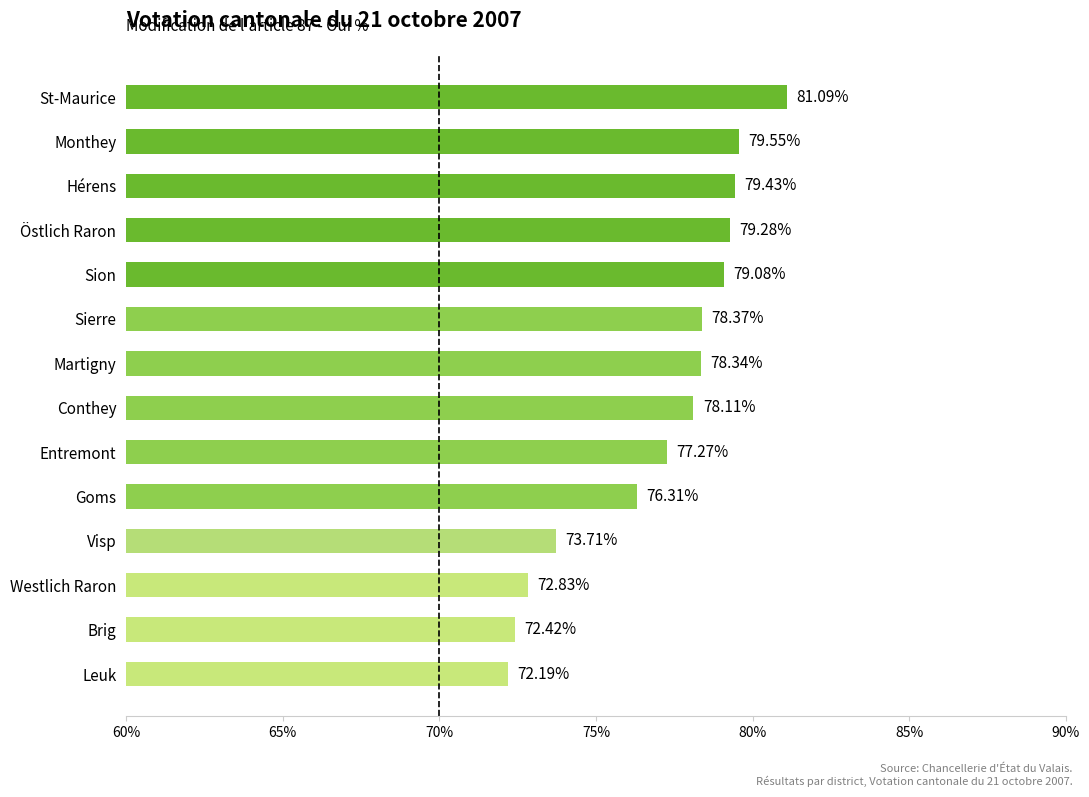

How many categories are shown in the chart?

14